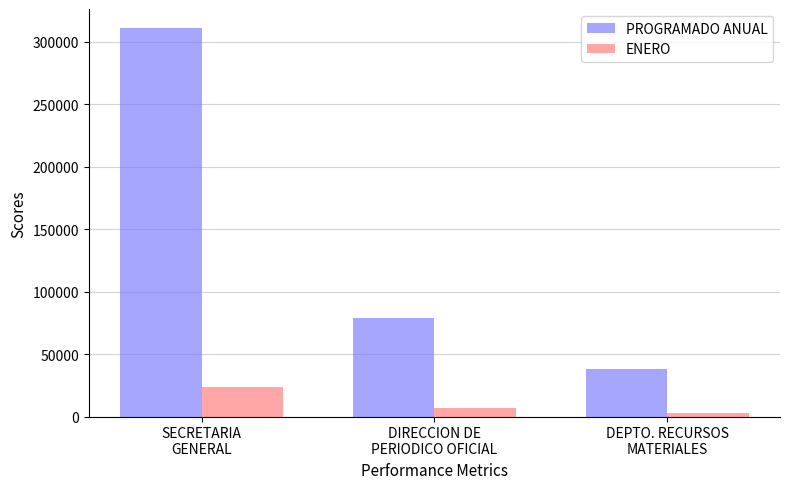

What is the value of the PROGRAMADO ANUAL bar at the 1st from the left?

310658